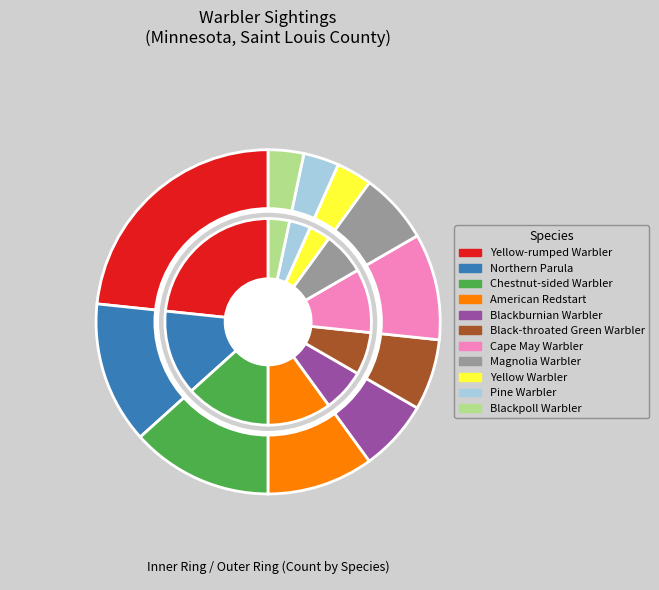

Does American Redstart account for over 50% of the chart?

No